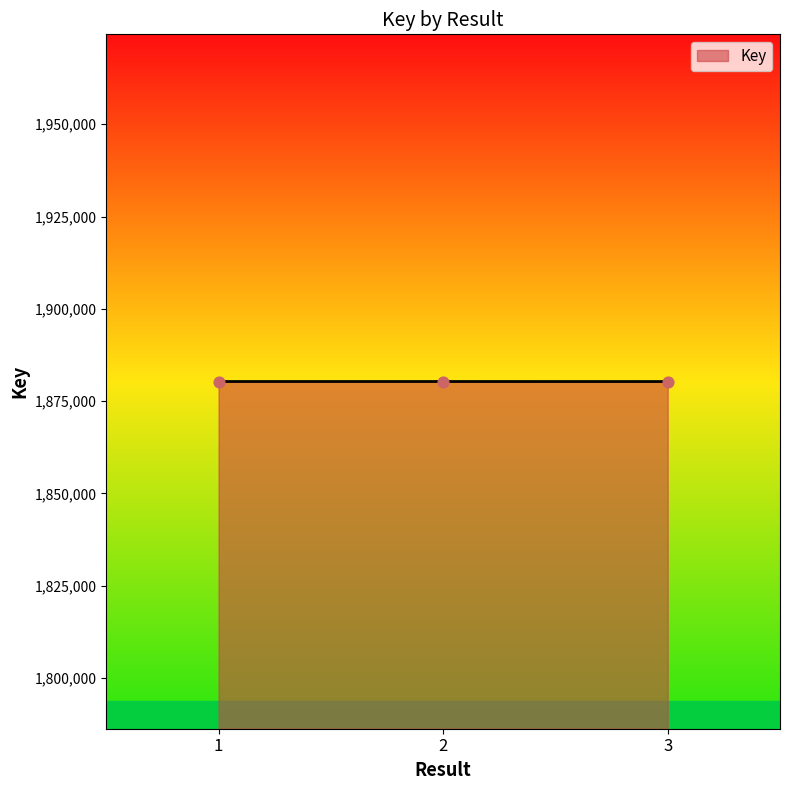

What is the ratio of the value at 1 to the value at 2?

1.0